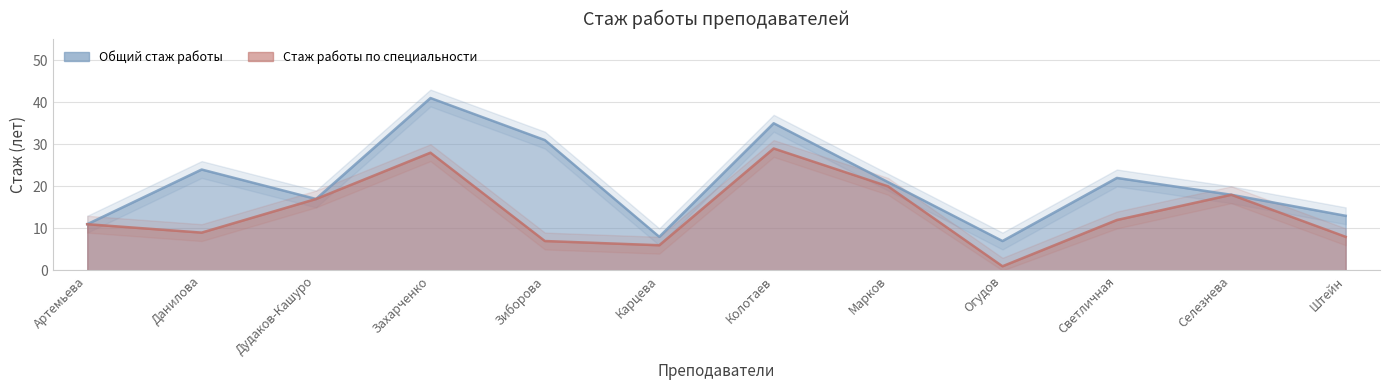

Between Светличная and Огудов, which is larger?

Светличная